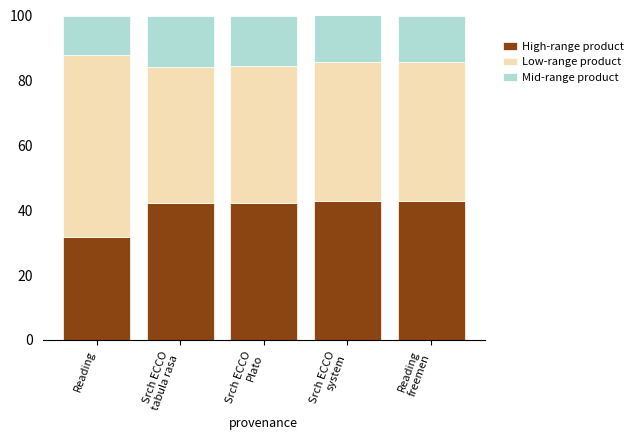

What is the sum of all High-range product values?

201.5